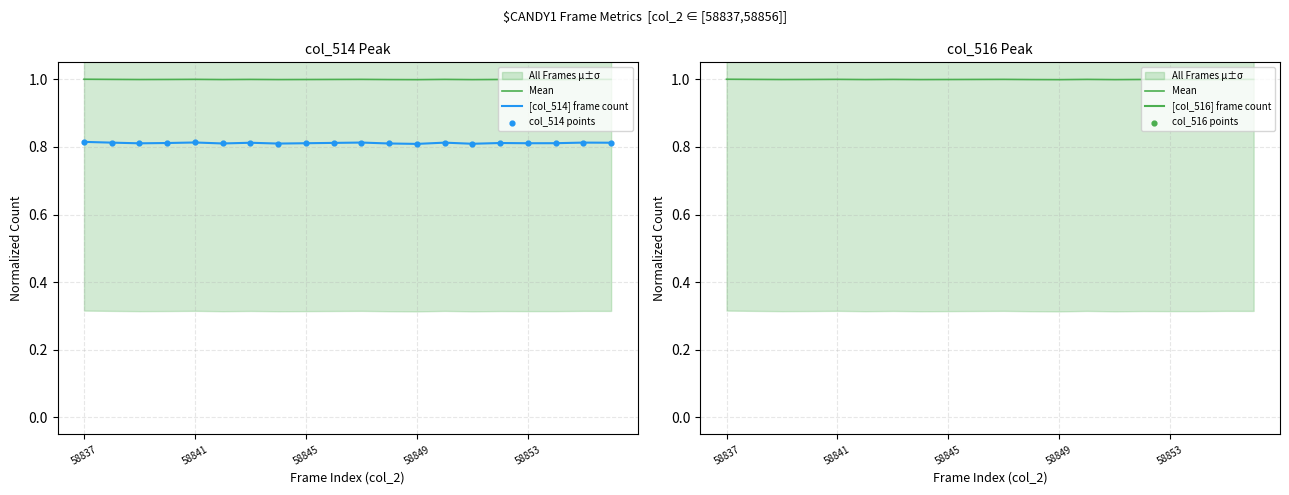

At which category is the sum across all series the highest?

58837